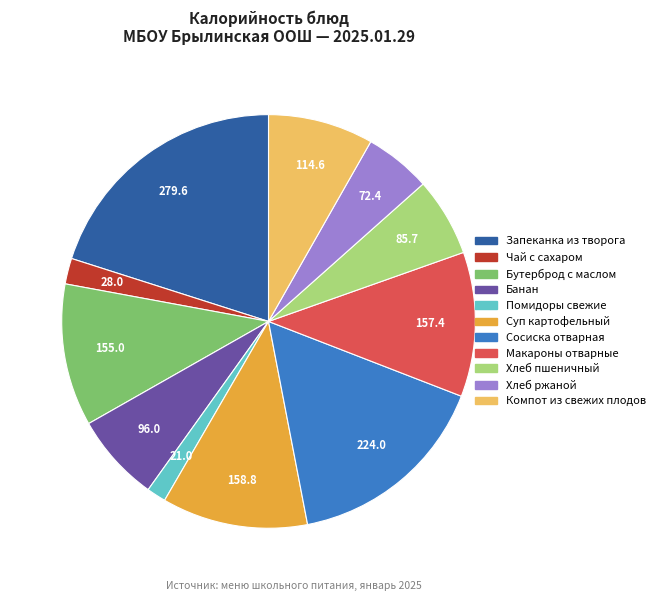

True or false: Хлеб ржаной accounts for 19% of the total.

False